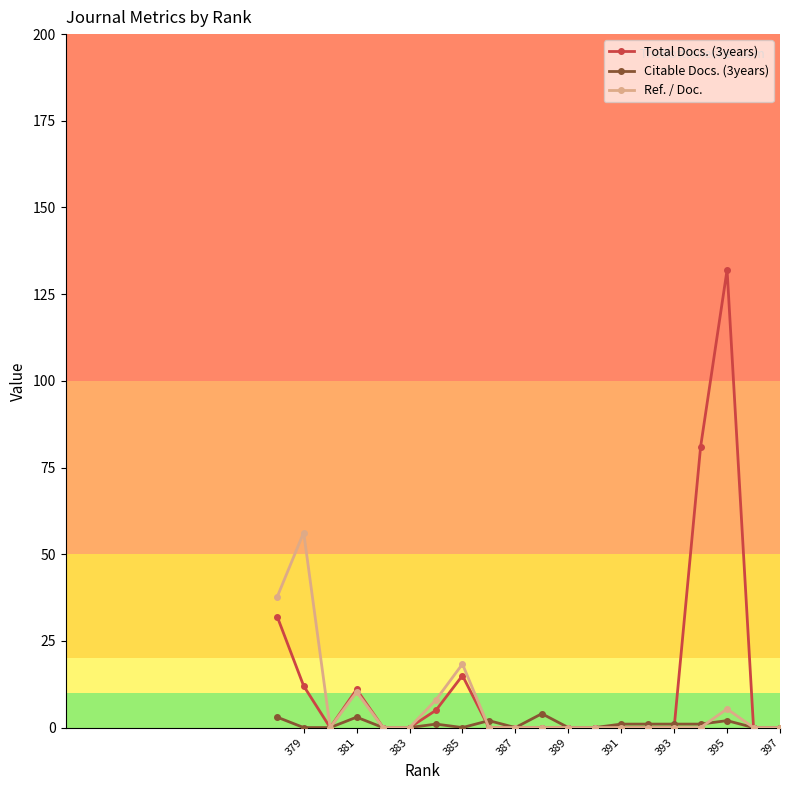

At which label is Ref. / Doc. closest to 28?

385